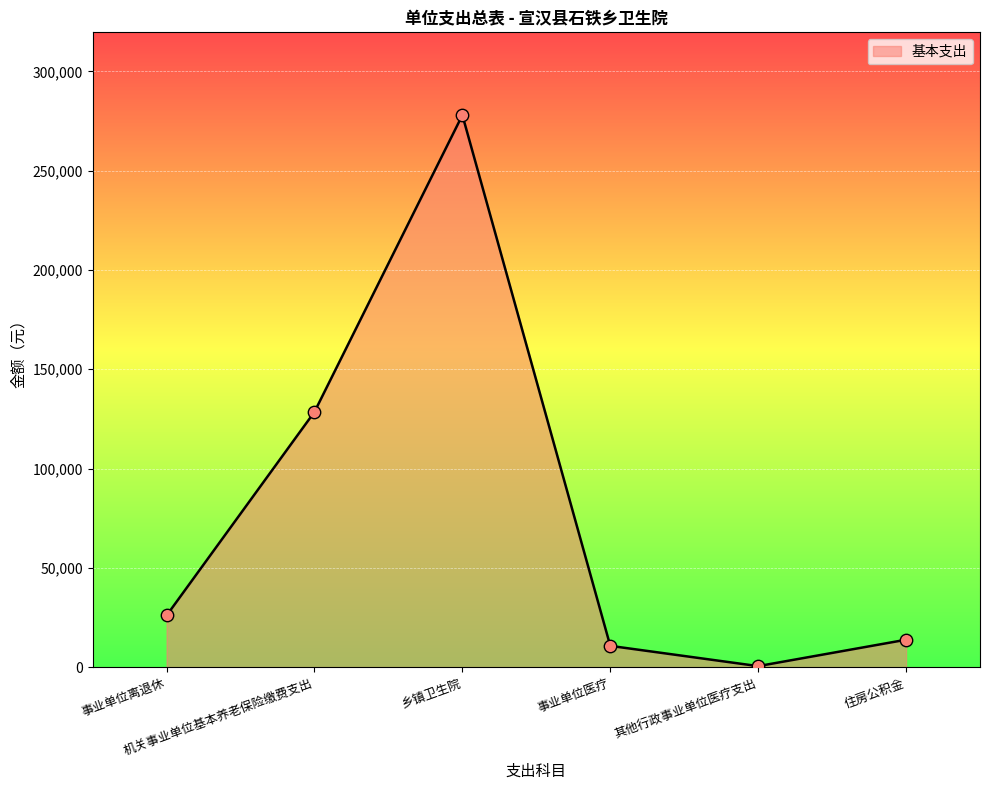

Approximately how many times larger is the value at 事业单位医疗 compared to 事业单位离退休?

0.4